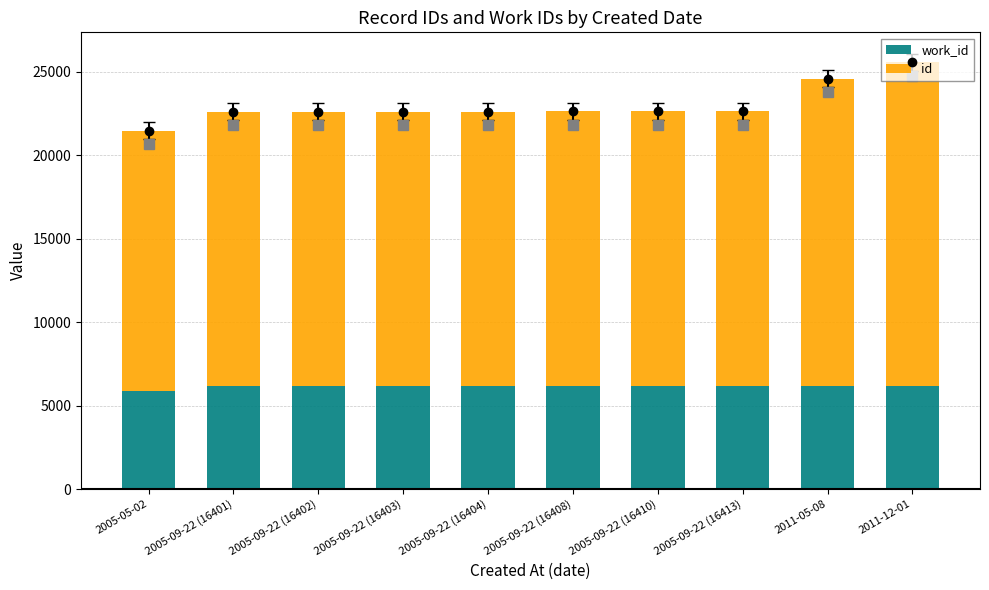

Which series changed the most between 2005-09-22 (16402) and 2011-12-01?

id